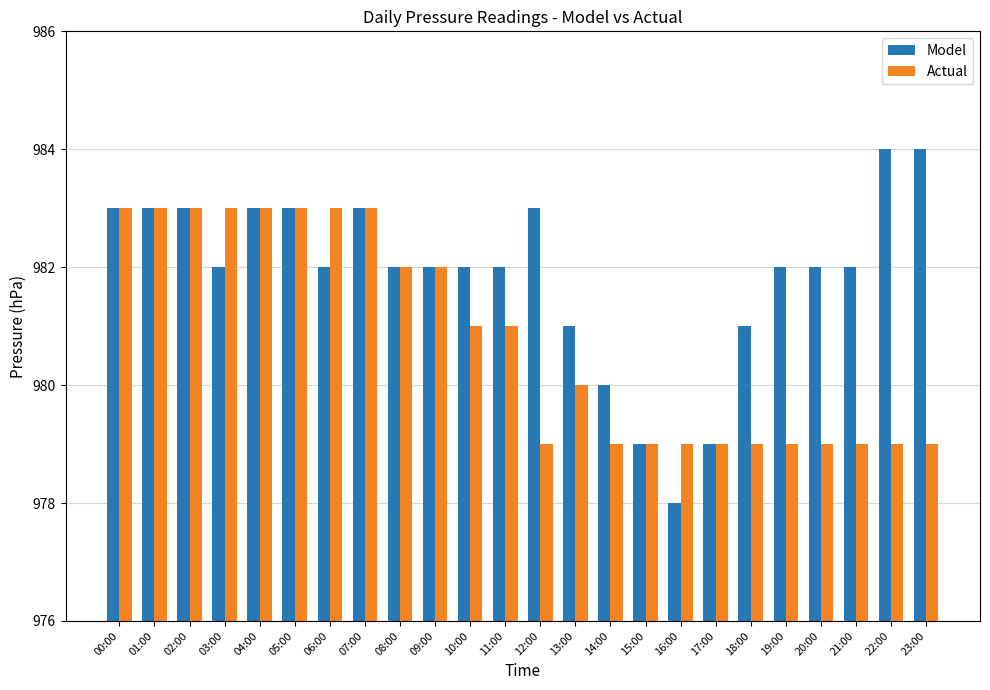

What is the value of the Actual bar at the 16th from the left?

979